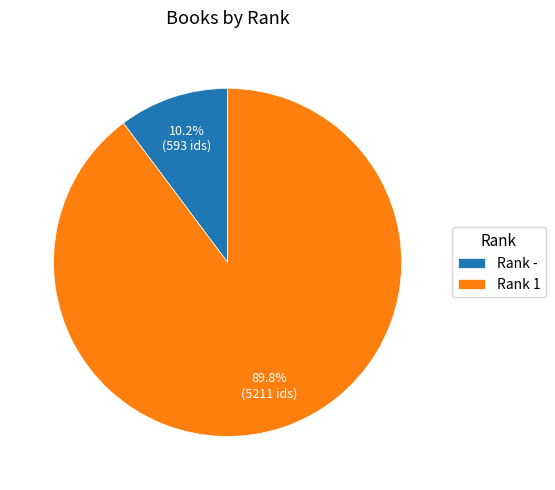

What is the largest slice in the pie chart?

Rank 1